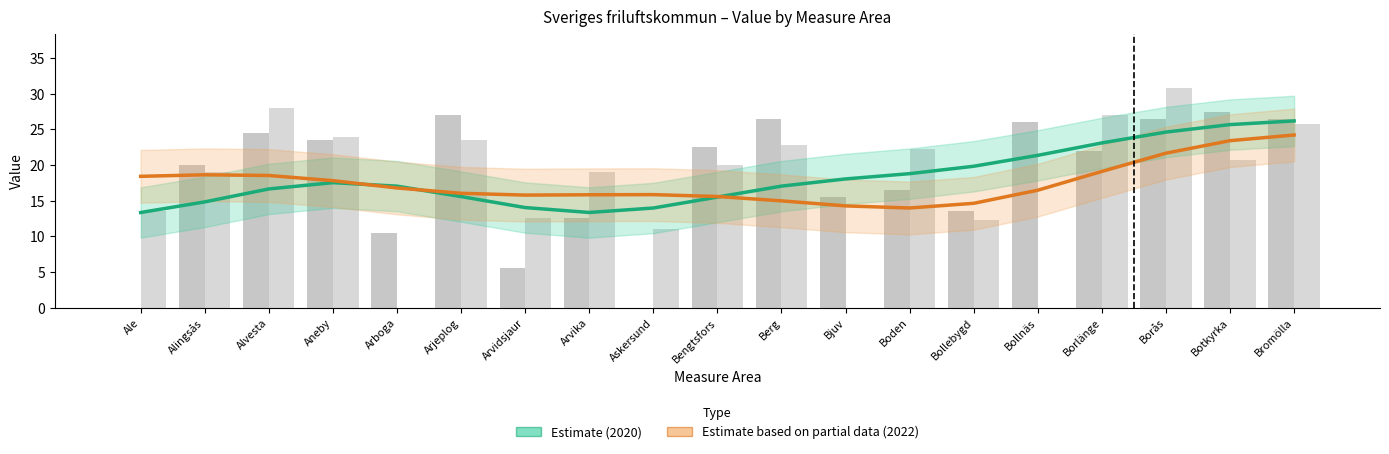

What position from the left is Alingsås?

2